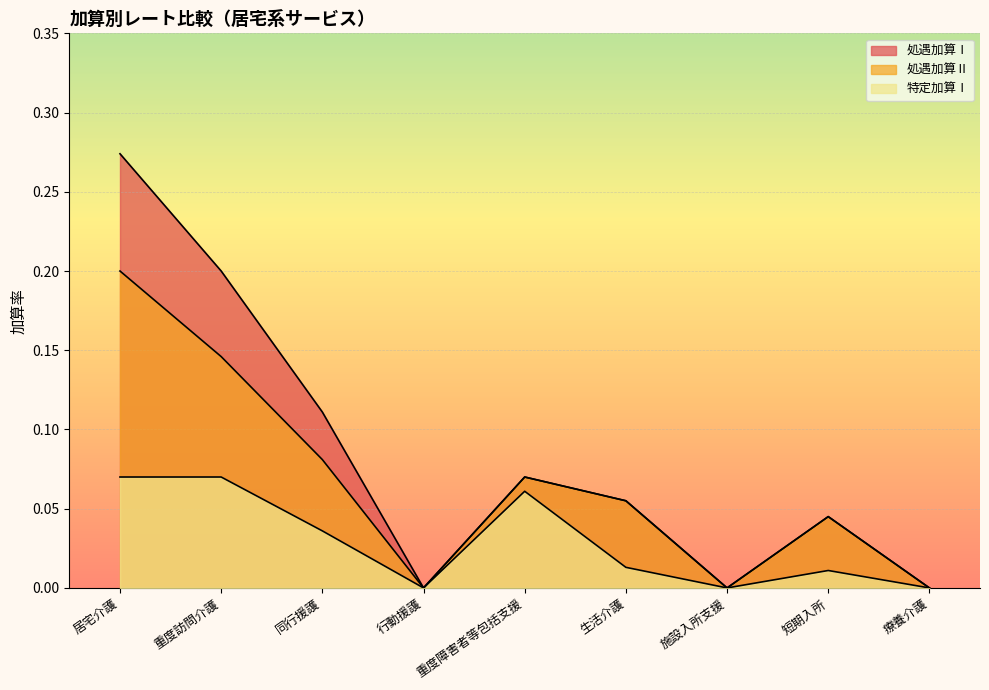

How many values in 処遇加算Ⅰ are above zero?

6